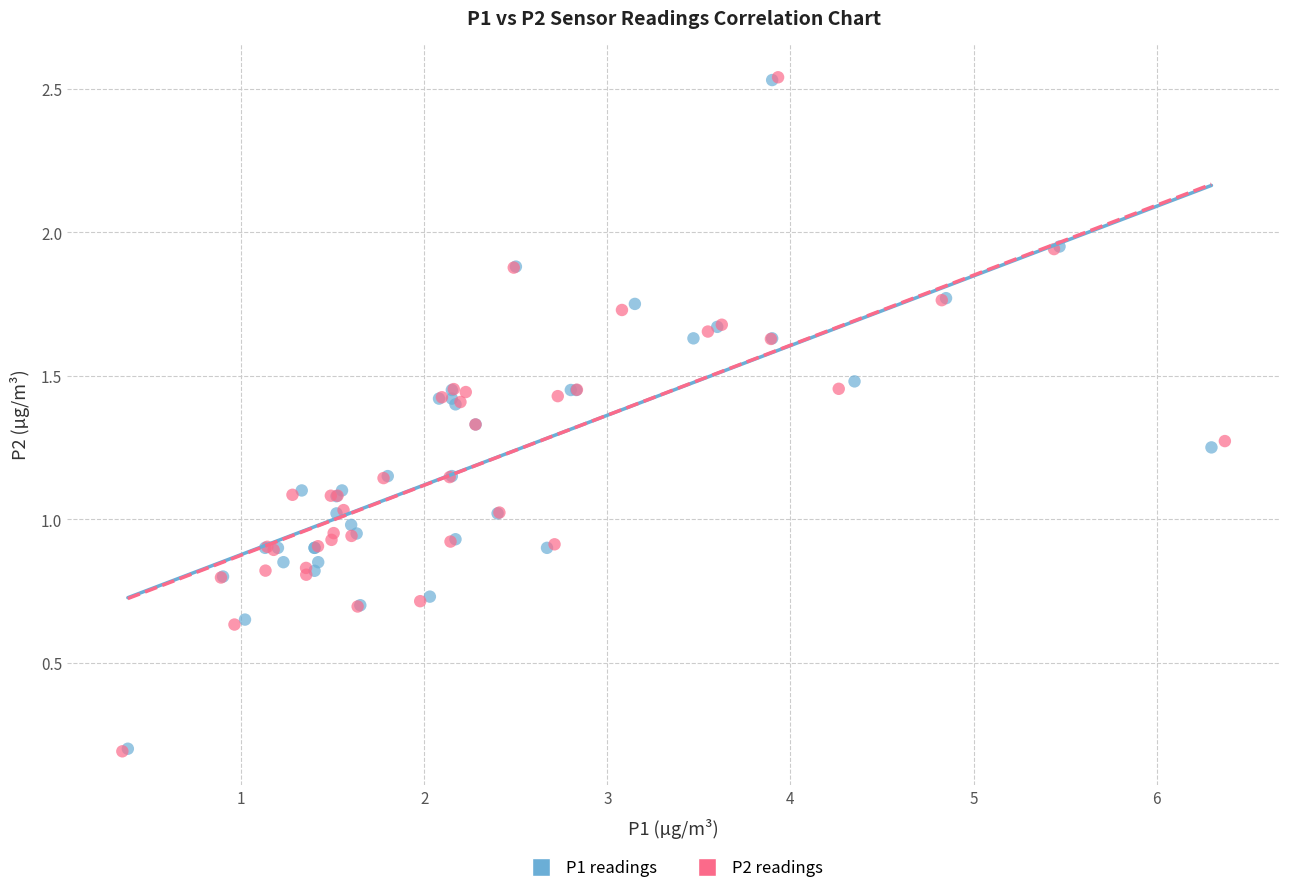

Which series has the largest Y range (max minus min)?

P2 readings